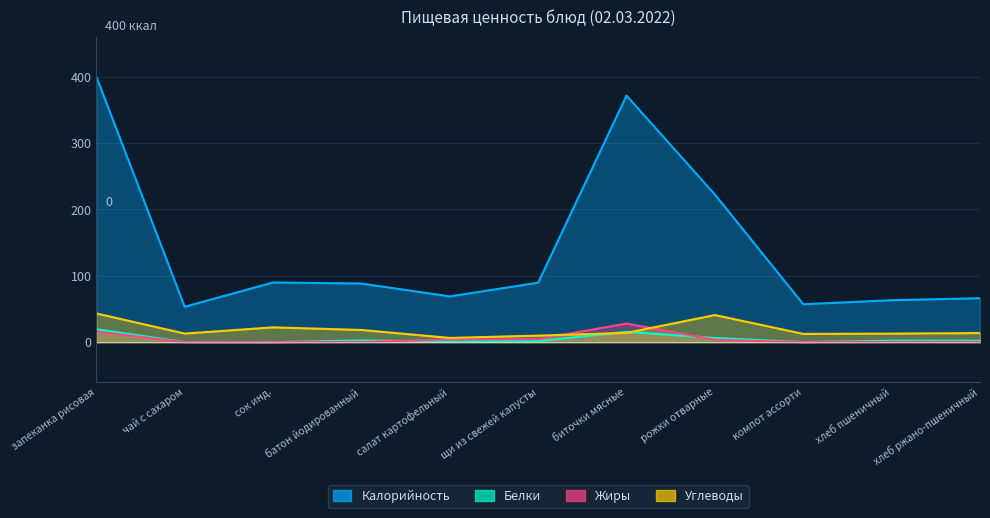

Read the Белки value at биточки мясные.

15.7